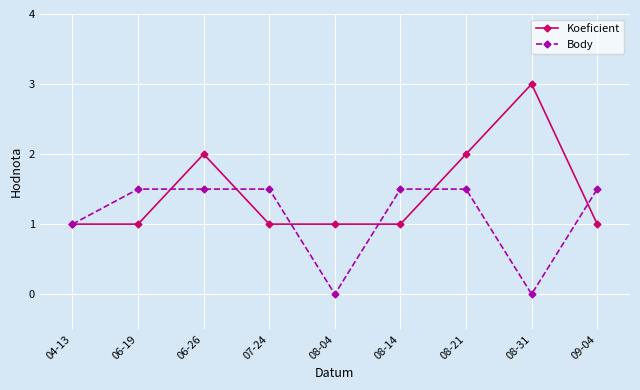

List the series in order of their overall mean, highest first.

Koeficient, Body